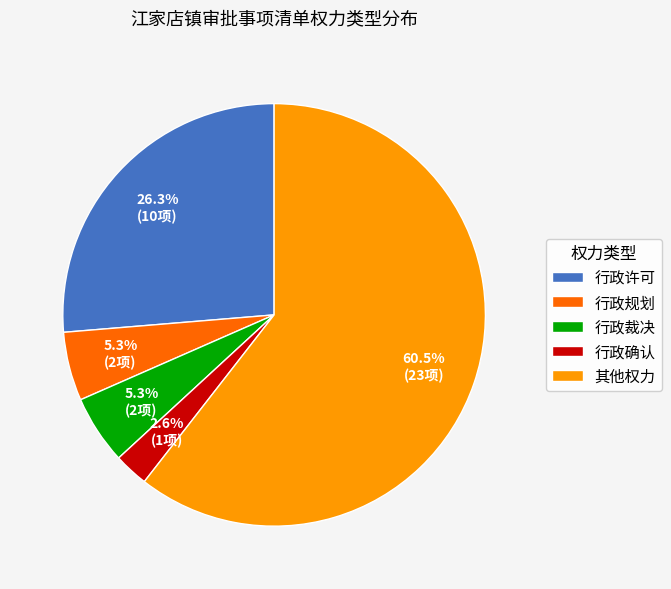

To the nearest percent, what percentage of the pie is 行政许可?

26%